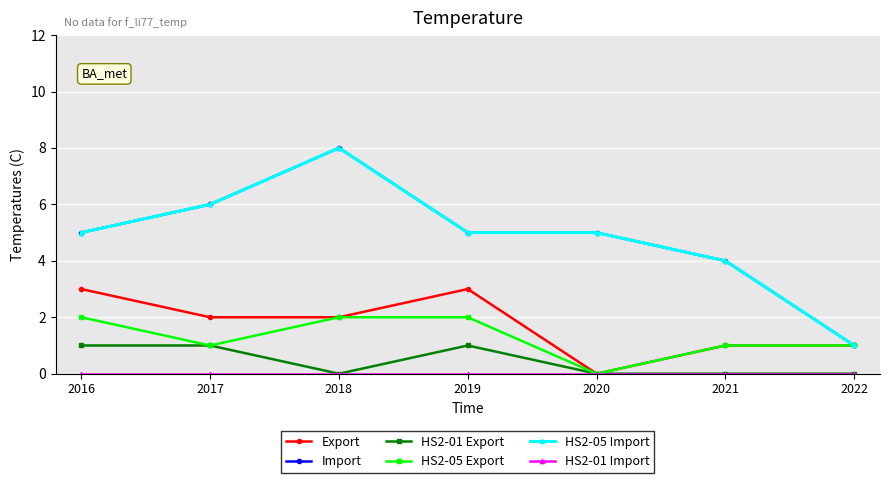

Does the chart have visible grid lines?

Yes